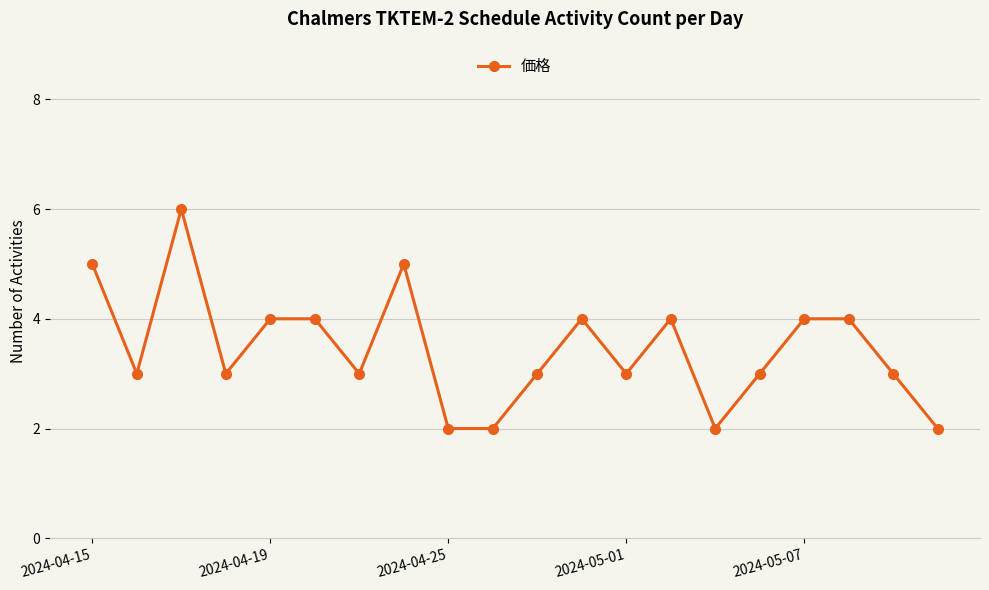

What is the difference between the second highest and second lowest values?

3